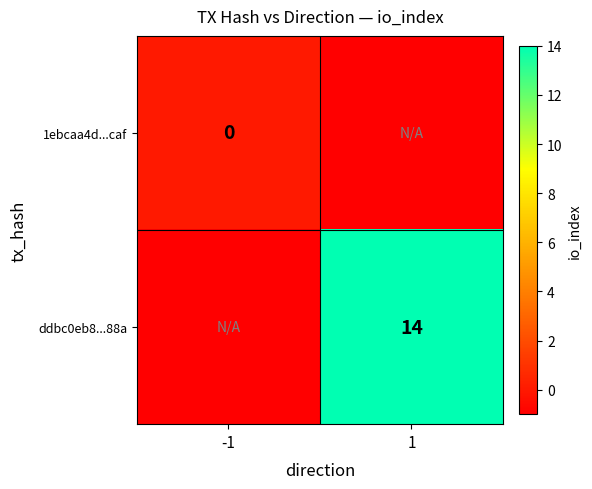

What is the minimum value shown in the chart?

-1